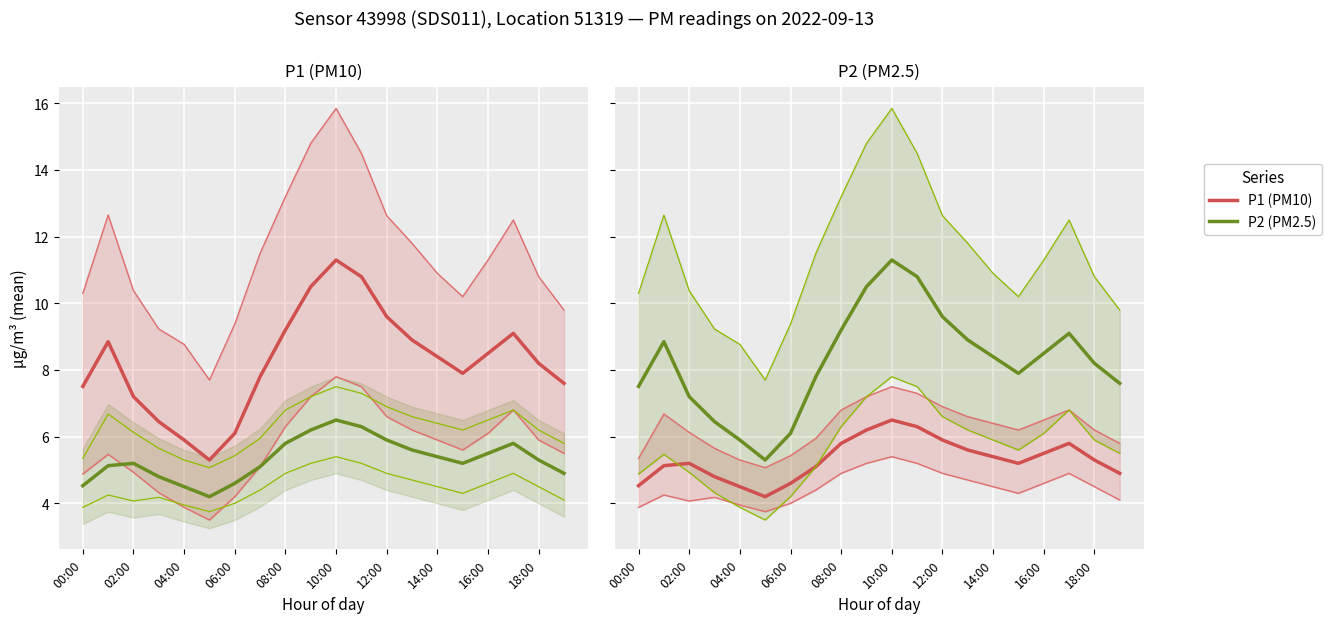

What is the difference between the P2 values at 06:00 and 17?

1.0